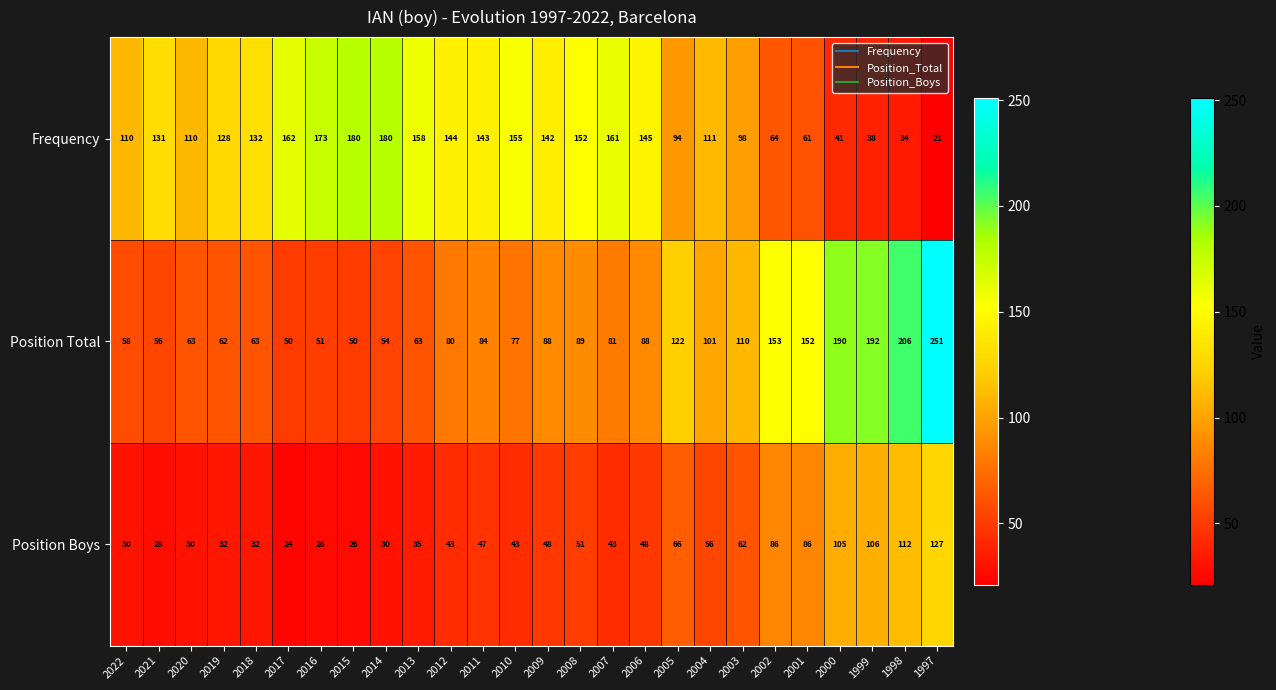

The value of Frequency at 2002 is 112. True or false?

False